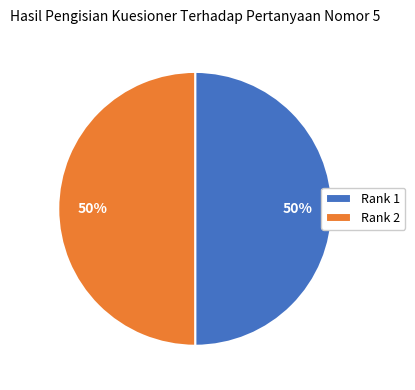

How many segments does this pie chart have?

2